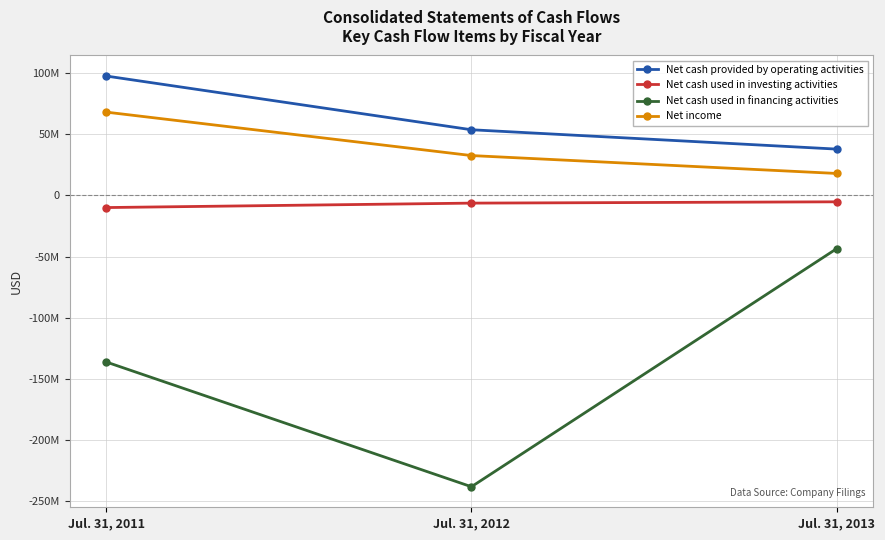

Reading left to right, extract all data points from this chart.

Net cash provided by operating activities: 97360000	53493000	37695000
Net cash used in investing activities: -10038000	-6413000	-5347000
Net cash used in financing activities: -136112000	-237990000	-43600000
Net income: 67895000	32416000	17808000